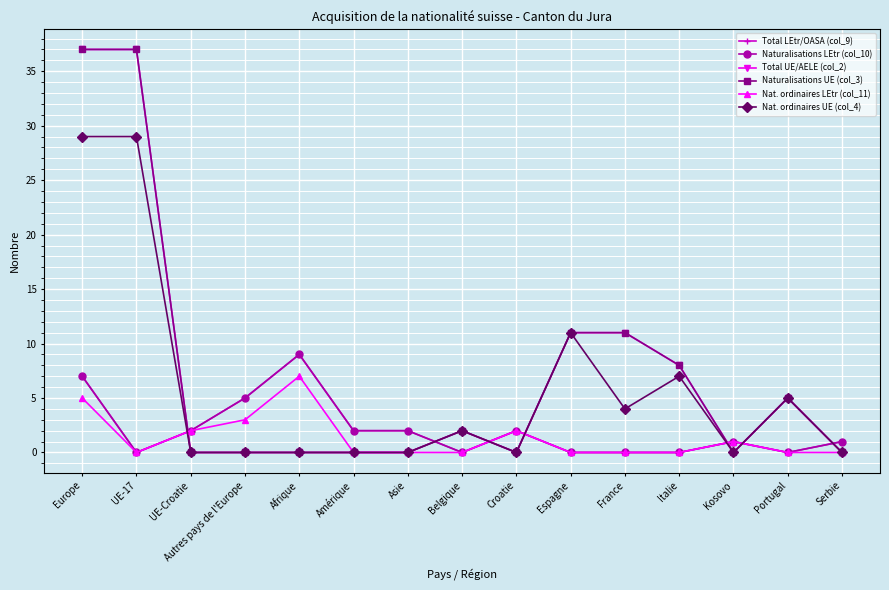

How many Nat. ordinaires LEtr (col_11) values are between 0 and 2?

12